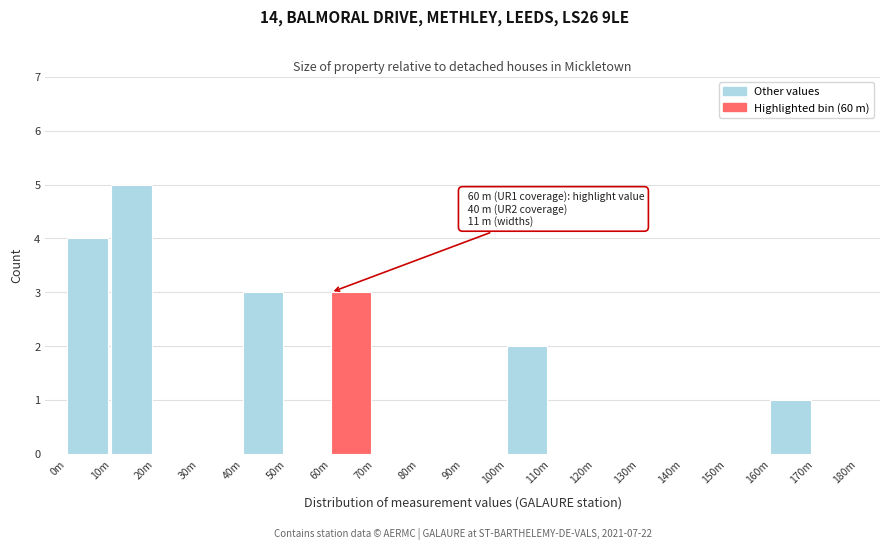

Reading left to right, extract all data points from this chart.

0m=4	10m=5	20m=0	30m=0	40m=3	50m=0	60m=3	70m=0	80m=0	90m=0	100m=2	110m=0	120m=0	130m=0	140m=0	150m=0	160m=1	170m=0